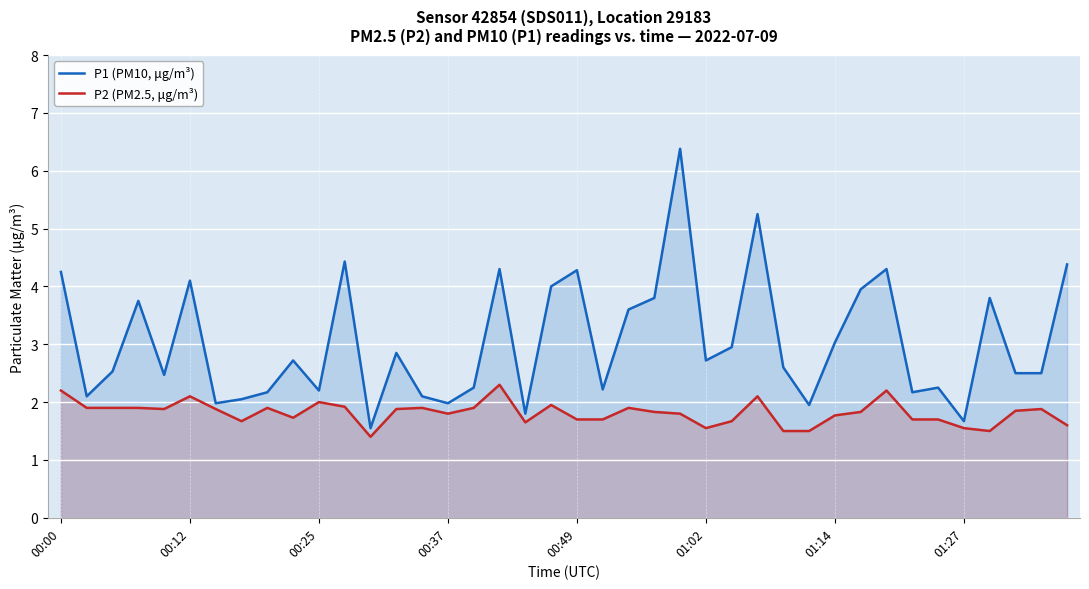

The P2 (PM2.5, μg/m³) series shows 1.6 at 18. True or false?

True